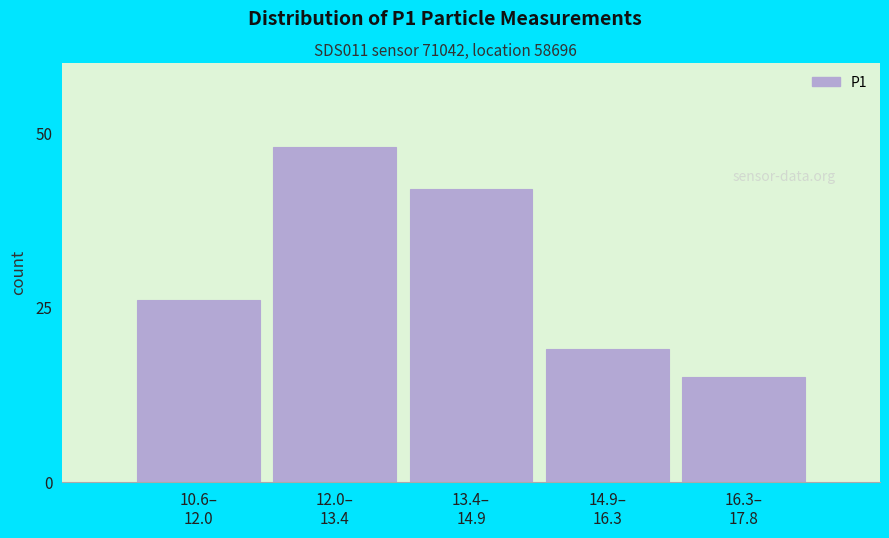

Reading left to right, what are all the values shown in this chart?

26	48	42	19	15